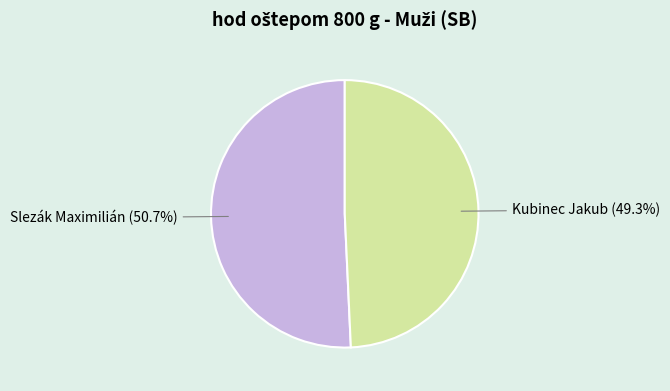

What is the ratio of the value at Kubinec Jakub to the value at Slezák Maximilián?

1.0